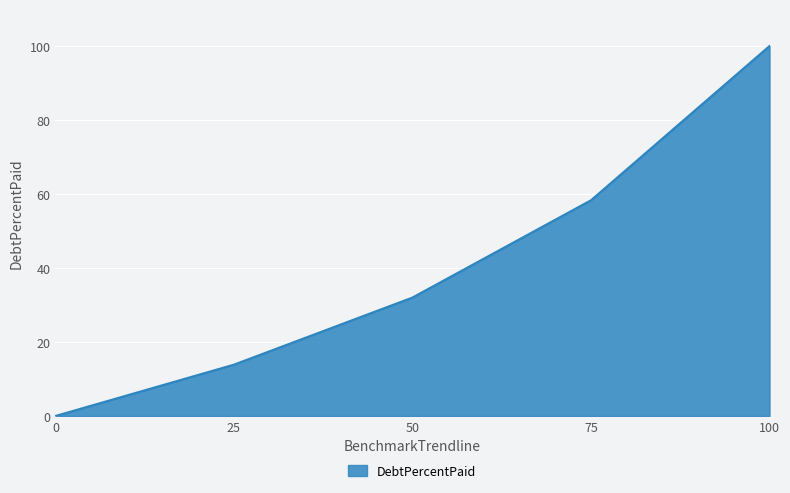

What is the average value?

40.8